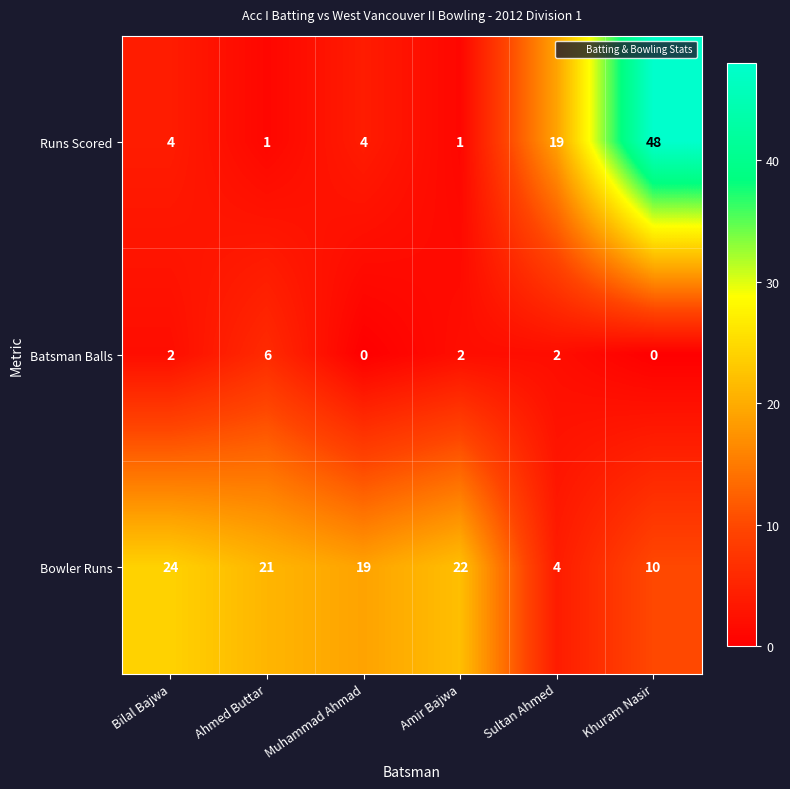

Which series changed the most between Bilal Bajwa and Muhammad Ahmad?

Bowler Runs